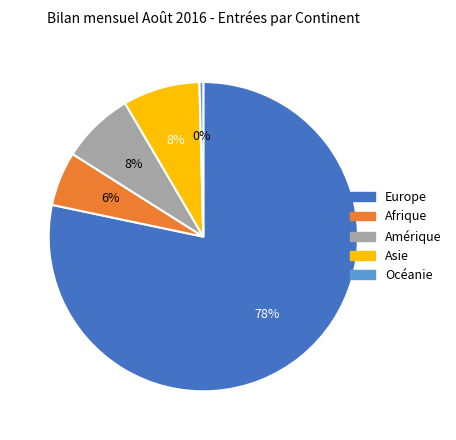

How many segments does this pie chart have?

5